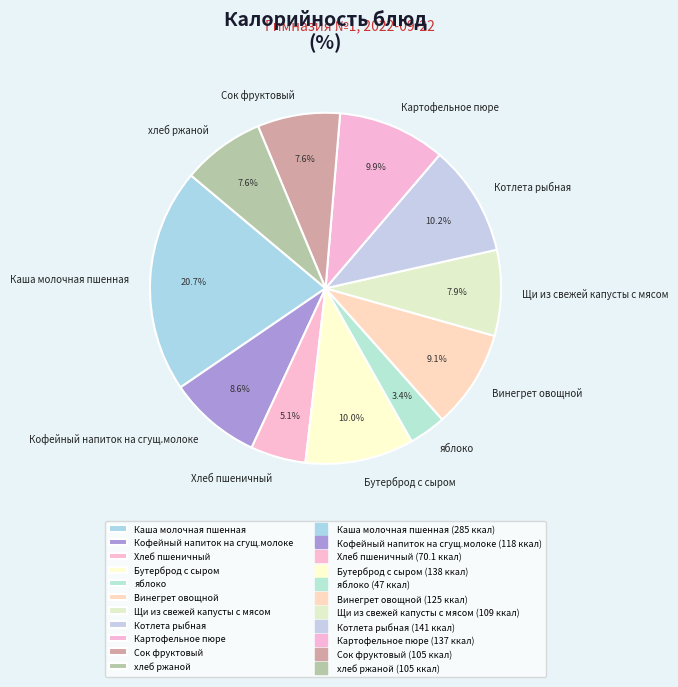

To the nearest percent, what is the difference between the Картофельное пюре and Щи из свежей капусты с мясом slice percentages?

2%